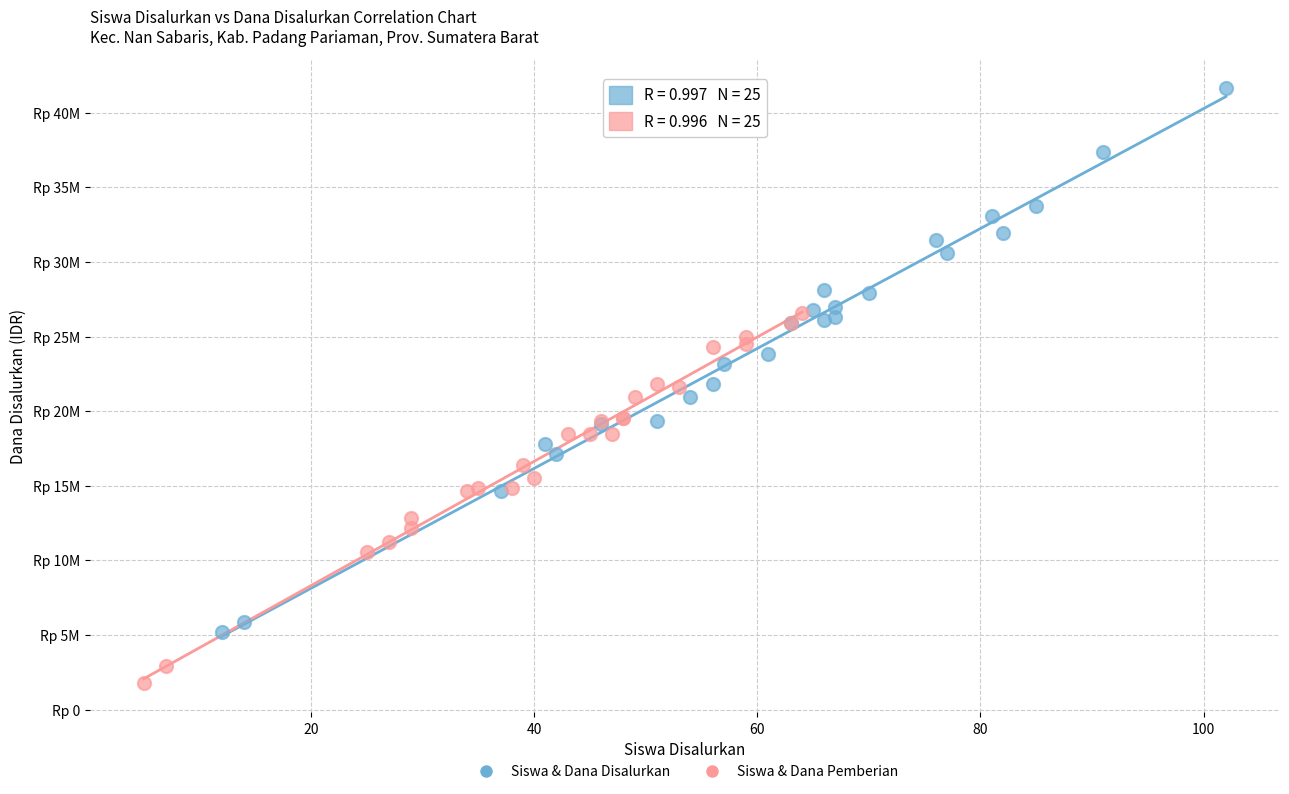

What are all the series names shown in the legend?

Siswa & Dana Disalurkan, Siswa & Dana Pemberian